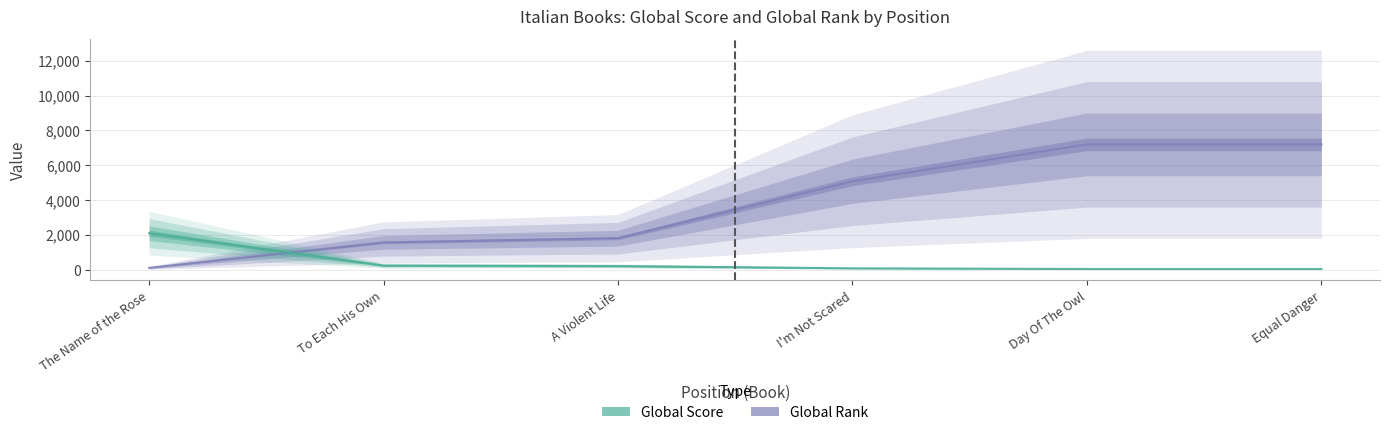

Which series has the largest range (max minus min)?

Global Rank